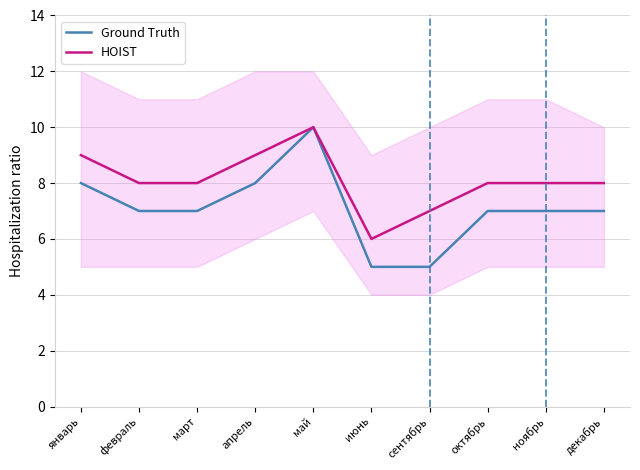

True or false: HOIST has a value of 13 at октябрь.

False